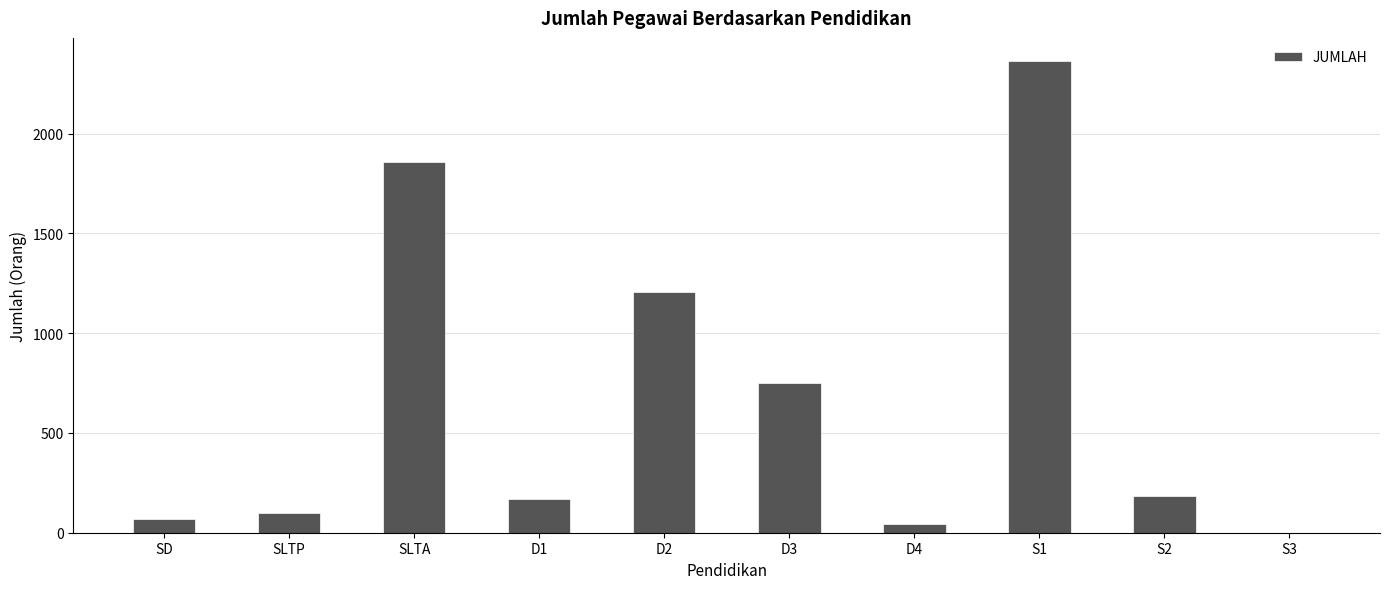

Are the bars horizontal?

No